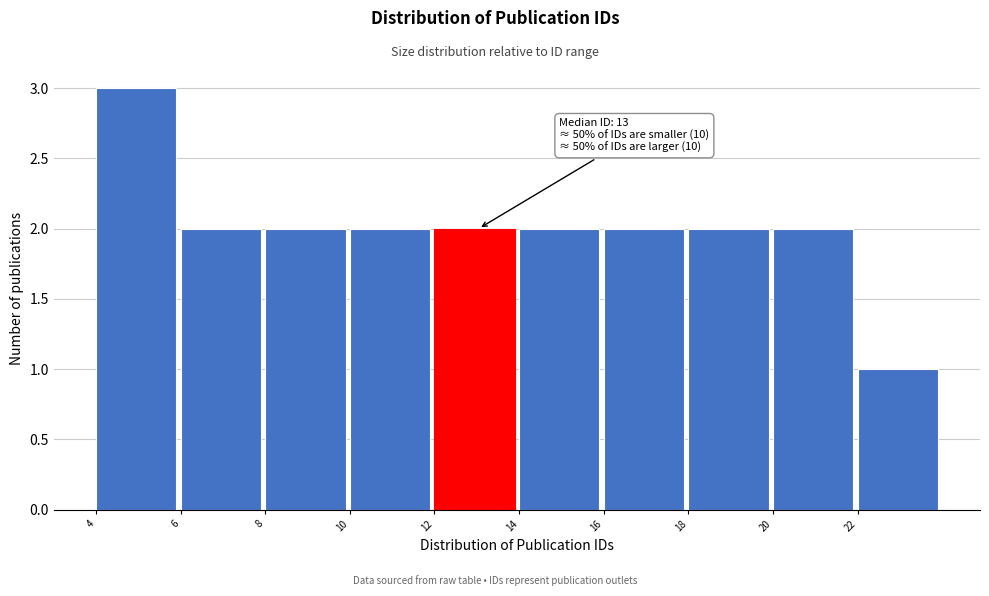

Reading left to right, extract all data points from this chart.

3	2	2	2	2	2	2	2	2	1